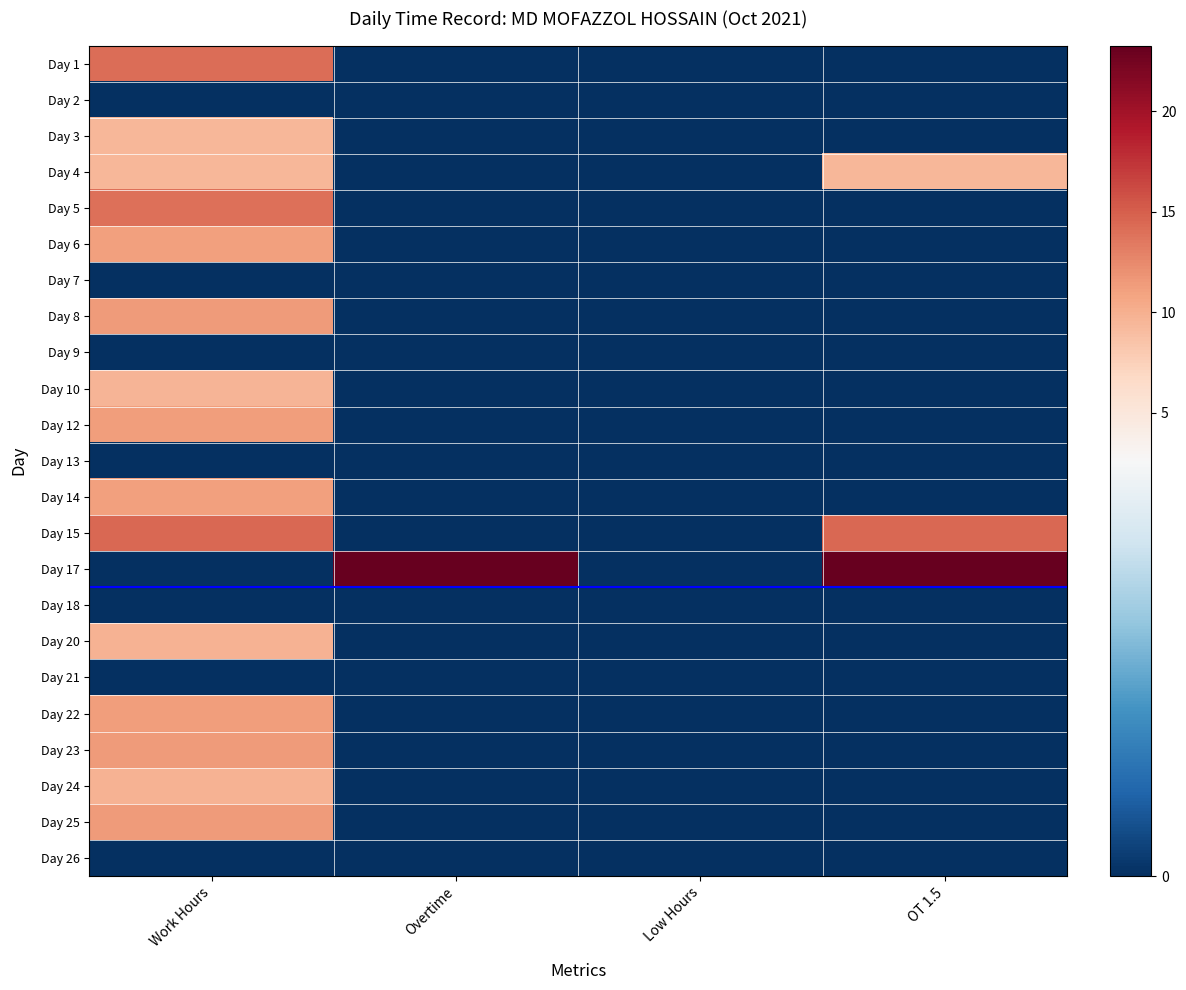

At which category is the sum across all series the highest?

Work Hours